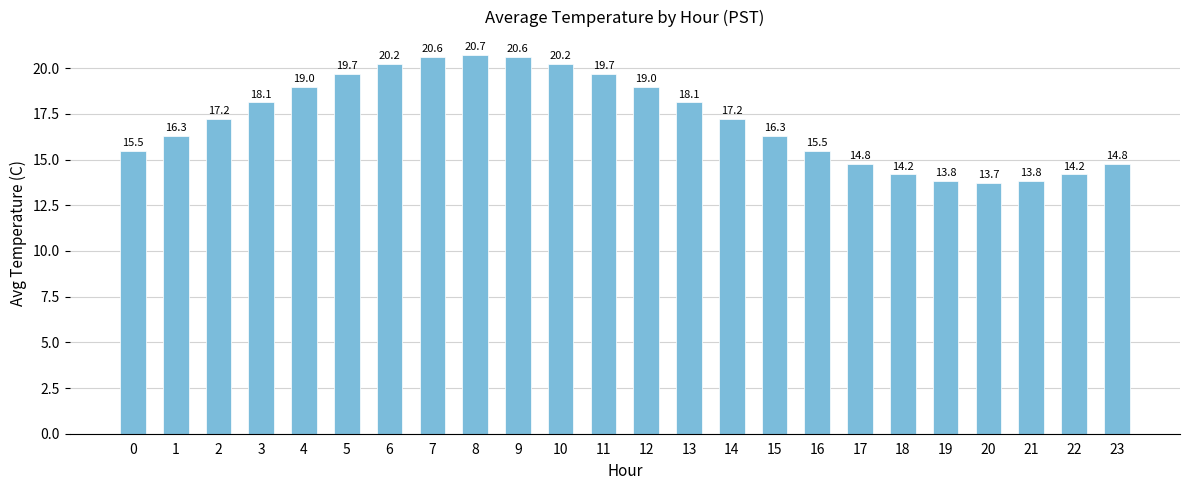

How many values exceed 17?

13